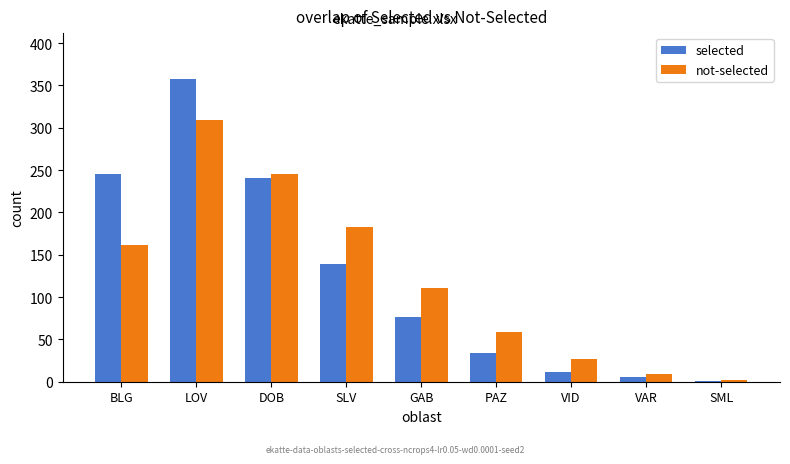

What is the average value of the not-selected series?

123